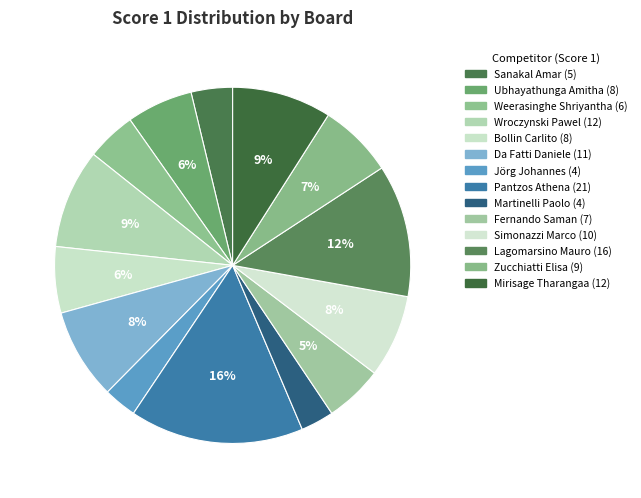

How many segments does this pie chart have?

14